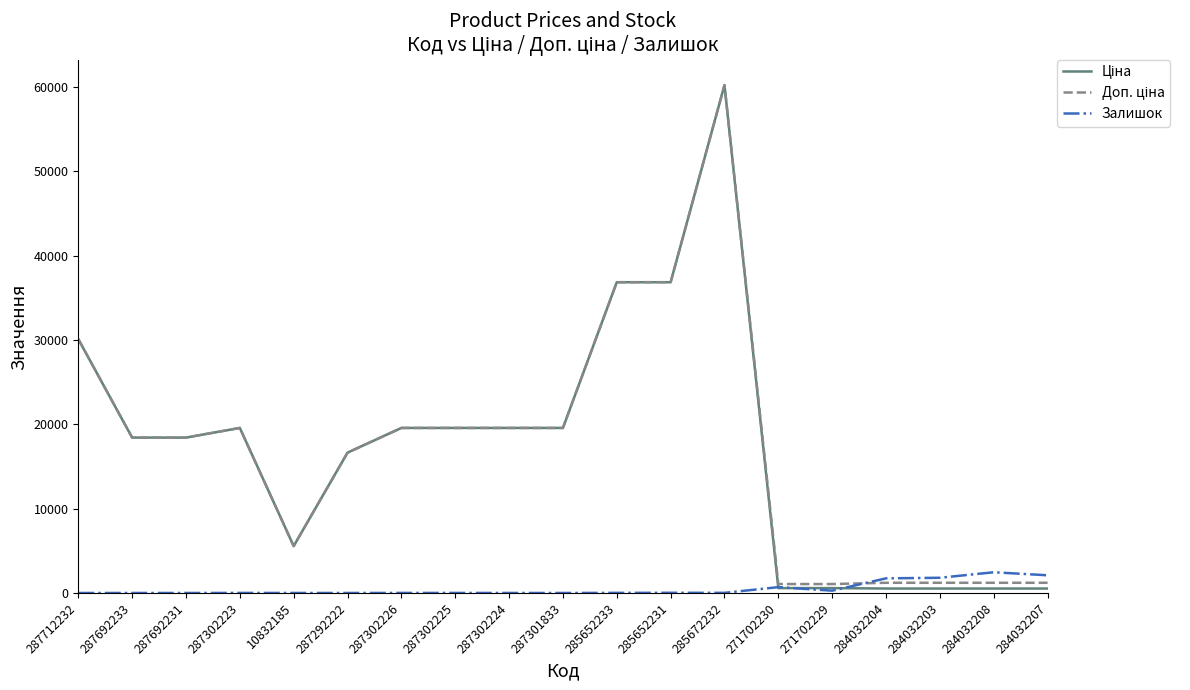

What is the total value across all series at 287301833?

39129.8